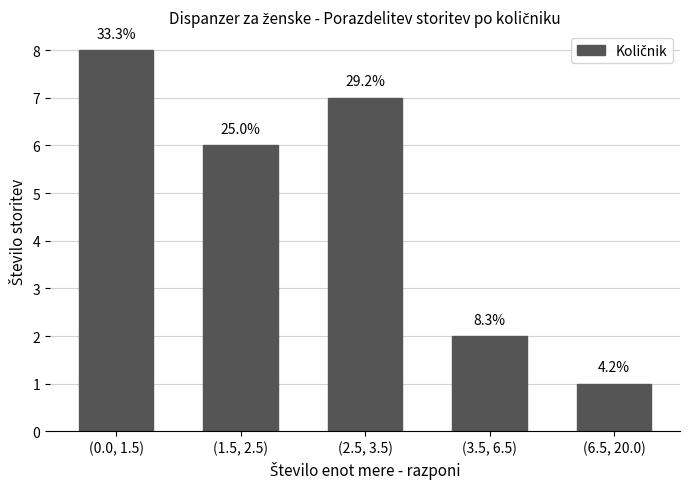

Does the chart contain any negative values?

No